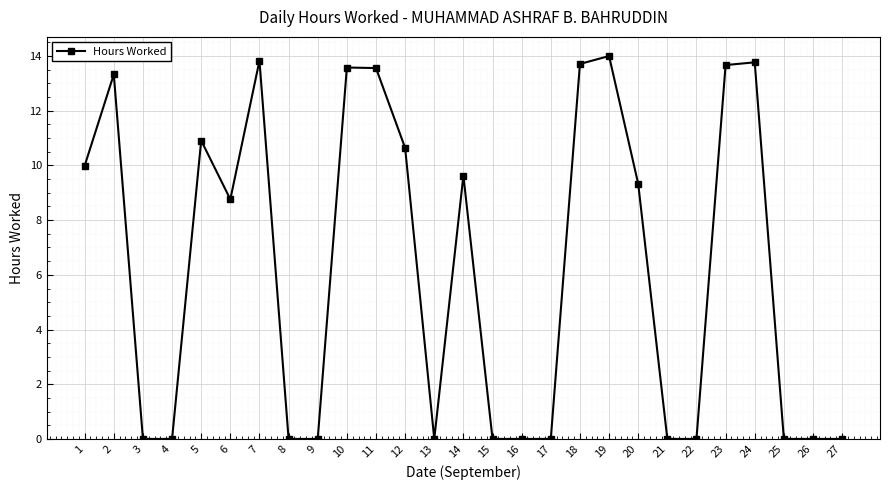

What is the maximum value shown in the chart?

14.0